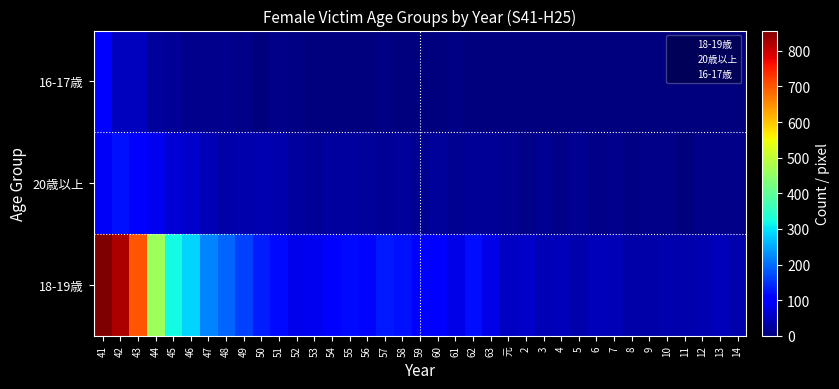

At 51, list the series in order from largest to smallest.

18-19歳, 20歳以上, 16-17歳